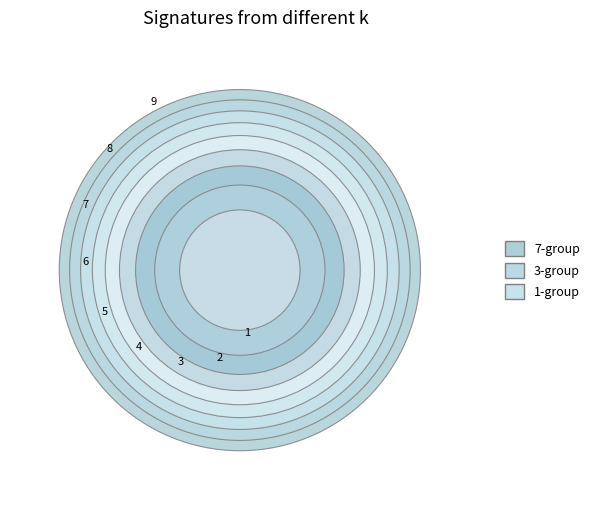

Combined, do 7 and 1 account for over 50%?

No